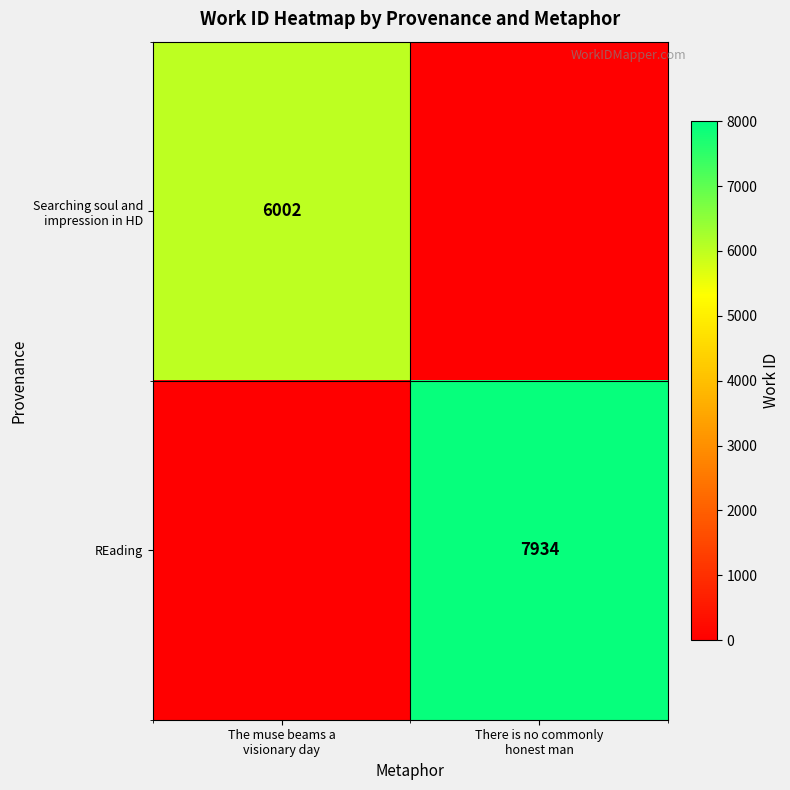

What is the spread (max minus min) of values at There is no commonly
honest man?

7934